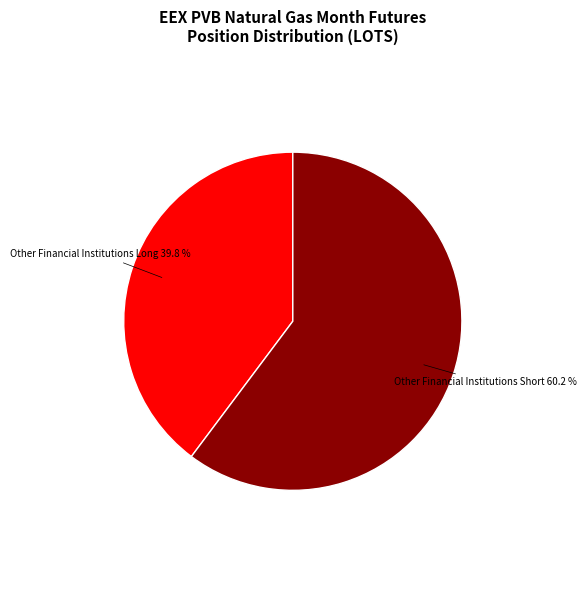

Is there any slice that represents more than half of the pie?

Yes